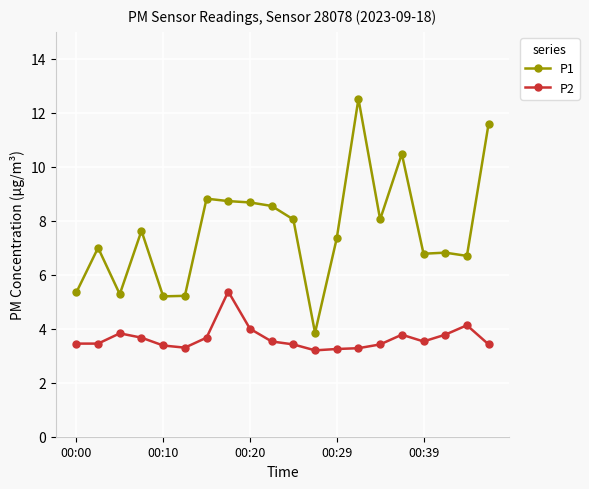

Rank the series by their maximum value, from highest to lowest.

P1, P2